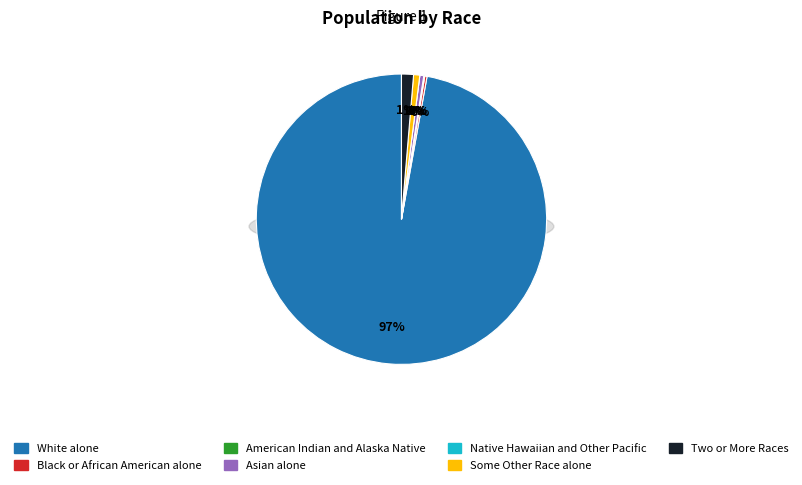

Is it true that White alone is 99% of the pie?

False